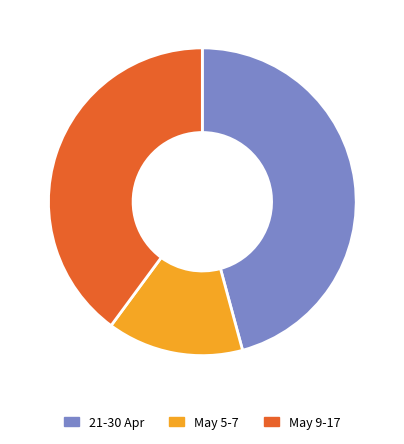

Does any single category account for the majority?

No